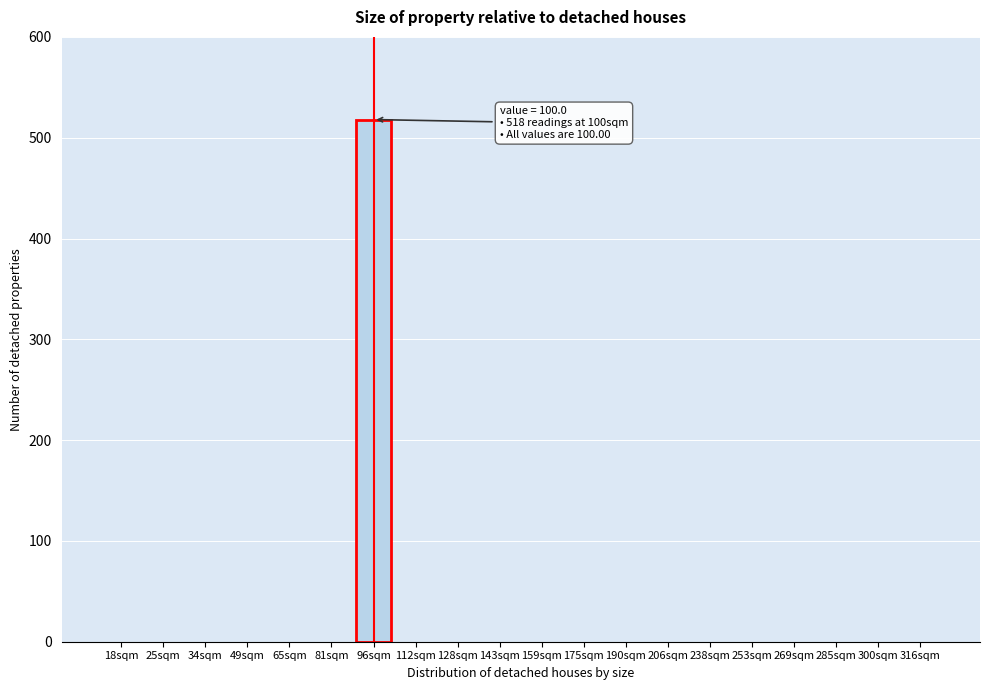

Reading left to right, transcribe all the data shown in this chart.

18sqm=0	25sqm=0	34sqm=0	49sqm=0	65sqm=0	81sqm=0	96sqm=518	112sqm=0	128sqm=0	143sqm=0	159sqm=0	175sqm=0	190sqm=0	206sqm=0	238sqm=0	253sqm=0	269sqm=0	285sqm=0	300sqm=0	316sqm=0